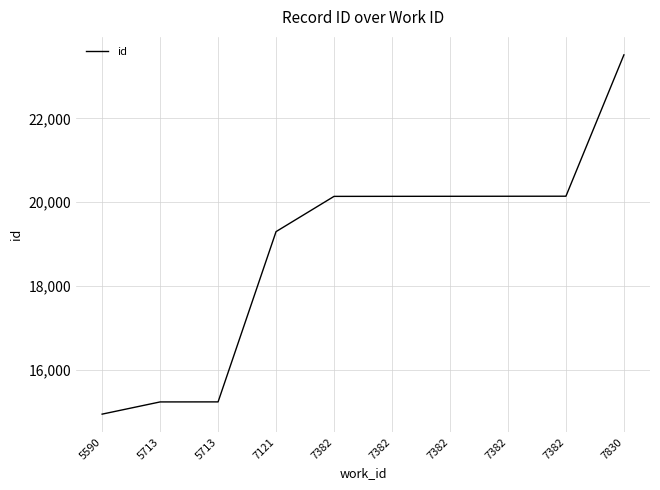

What is the minimum value shown in the chart?

14950